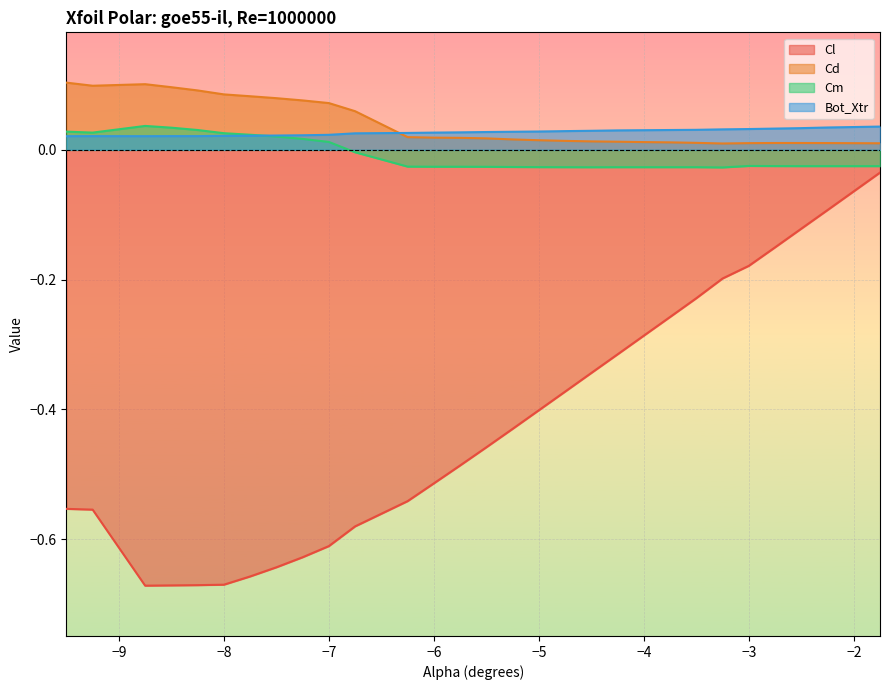

What is the difference between the highest and lowest values at -5.5?

0.5